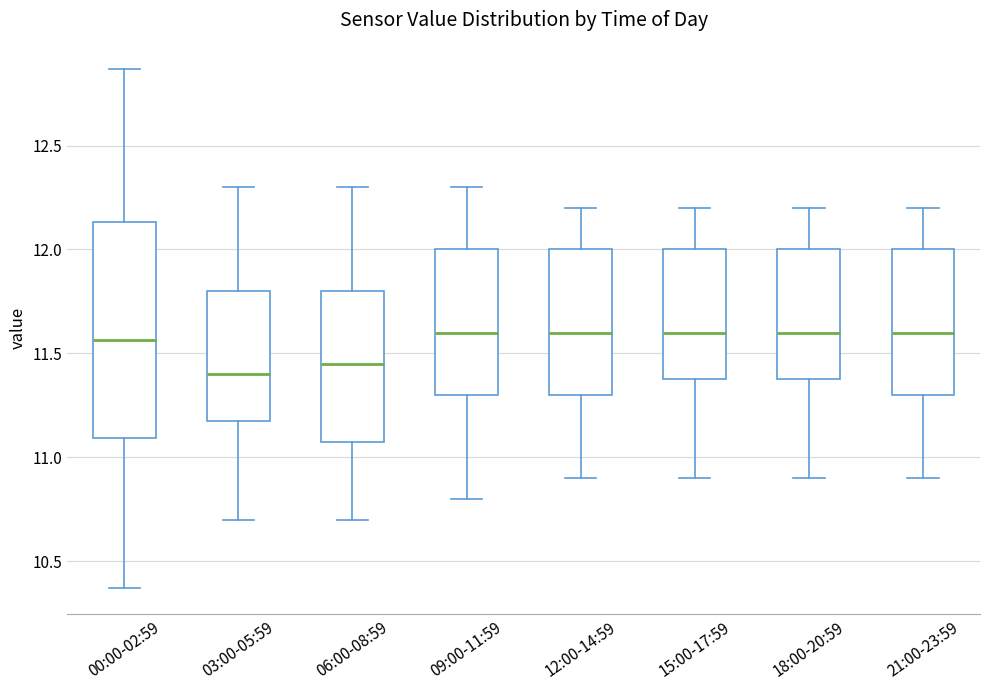

Where does the upper whisker of the box for 15:00-17:59 end on the y-axis? The values are not printed on the chart, so give them approximately, as read against the axis.

12.20